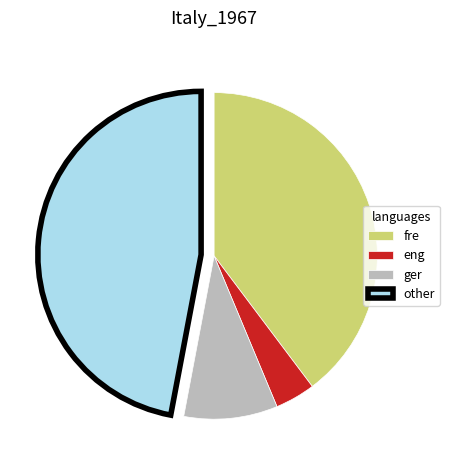

Count the number of slices in the pie.

4